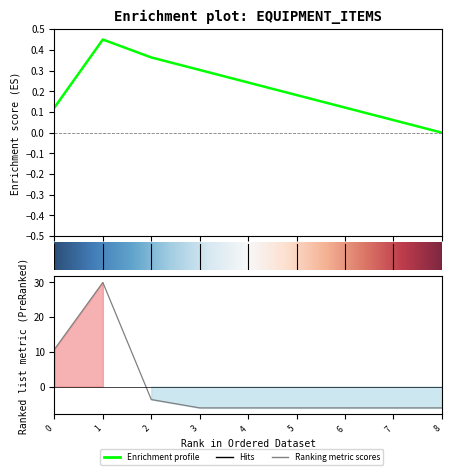

Count the number of values greater than -6.

3